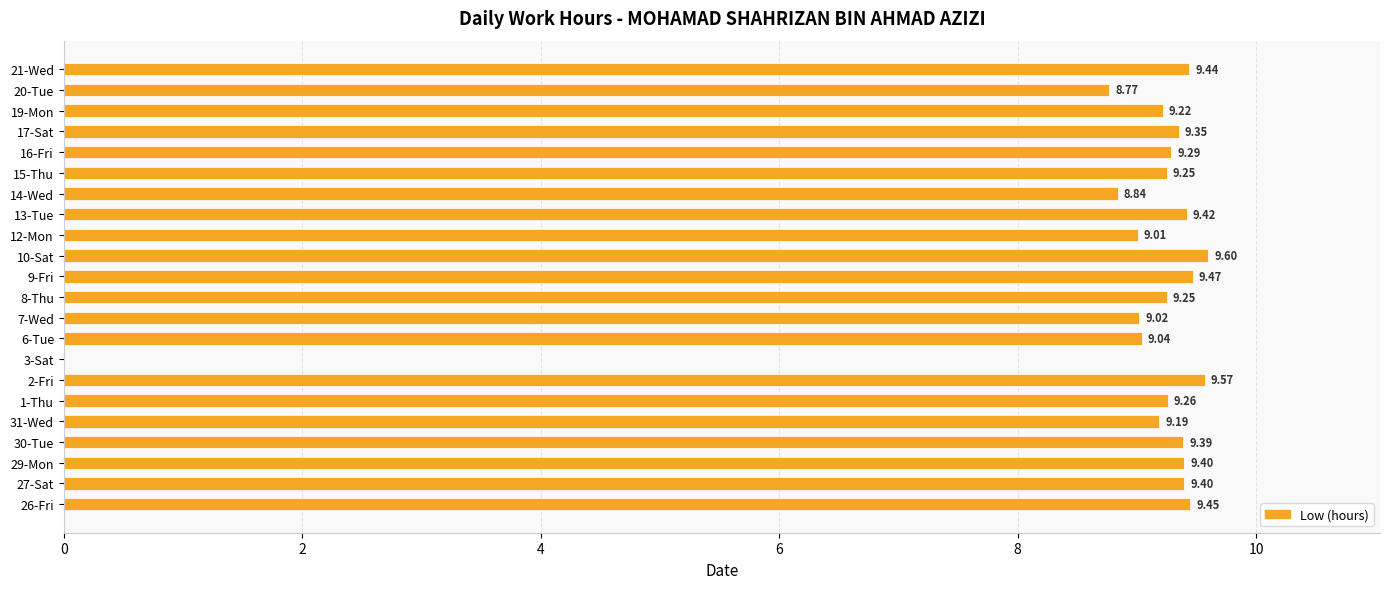

Approximately how many times larger is the value at 27-Sat compared to 30-Tue?

1.0